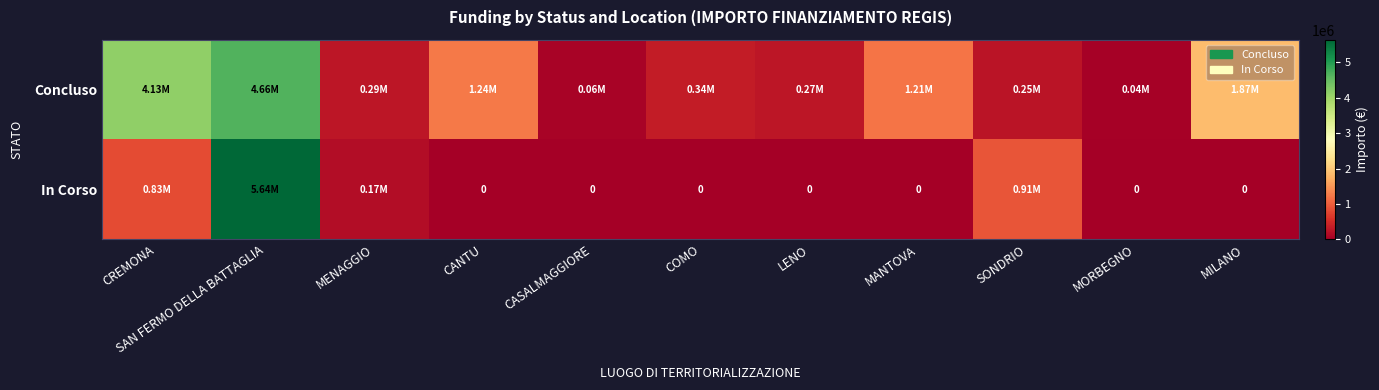

Is the value of In Corso at CREMONA greater than the value of Concluso at SAN FERMO DELLA BATTAGLIA?

No